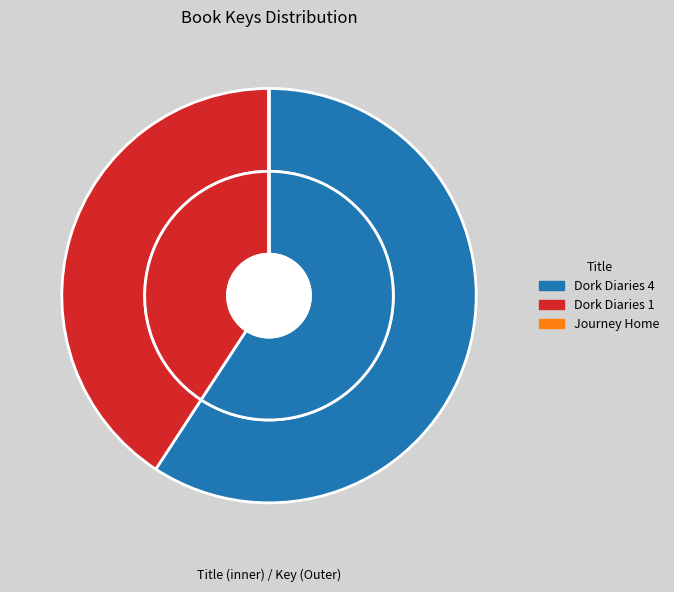

Rank the categories by value from highest to lowest.

Dork Diaries 4, Dork Diaries 1, Journey Home